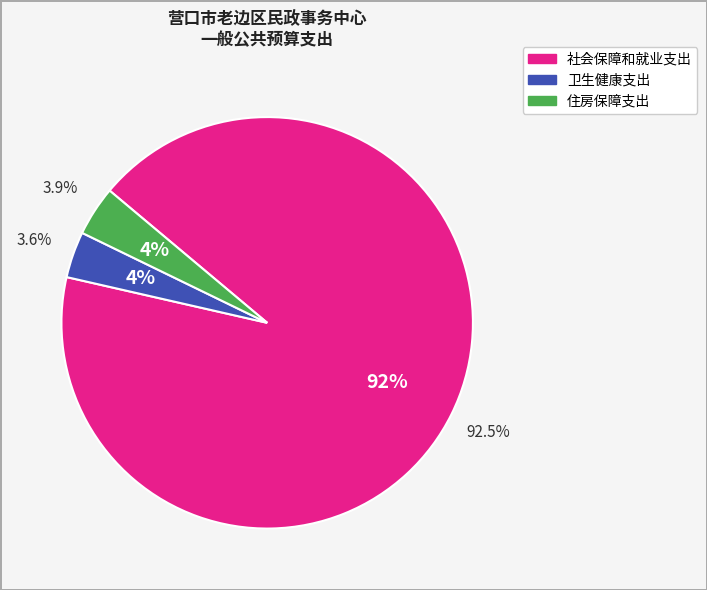

Is it true that 卫生健康支出 is 1% of the pie?

False